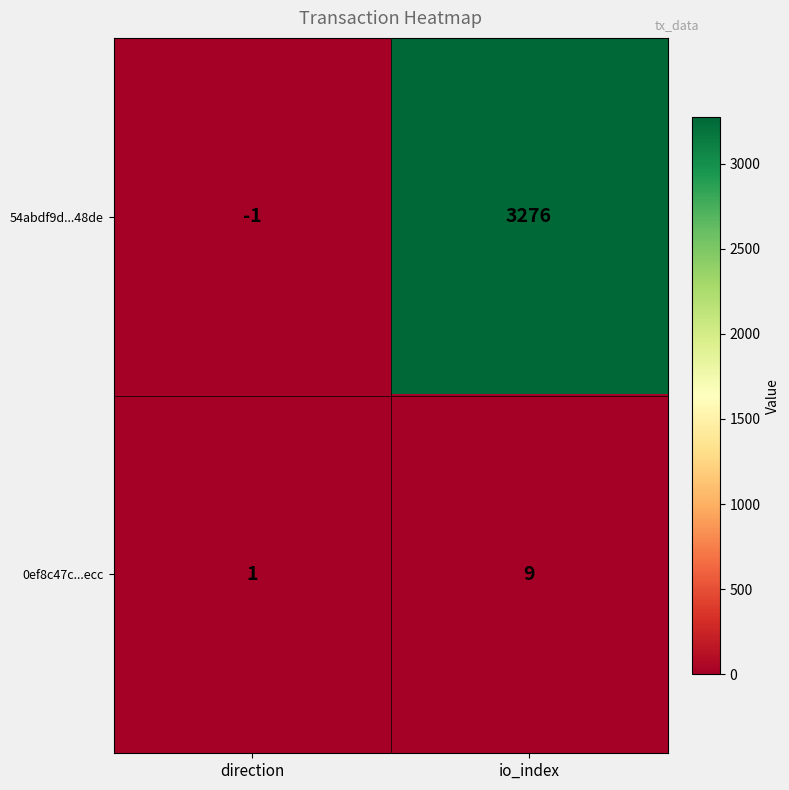

What is the average value of the 0ef8c47c...ecc series?

5